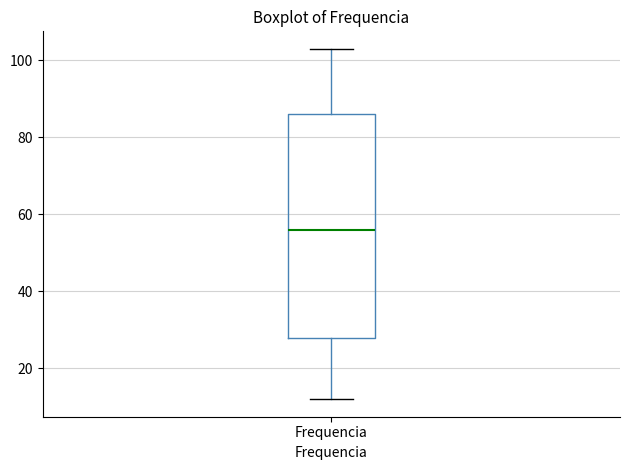

Transcribe this box plot: give where the median line is, the range the box spans, and where the two whiskers end, as read against the y-axis. The values are not printed on the chart, so give them approximately, as read against the axis.

median 56, box 28 to 86, whiskers 12 to 104